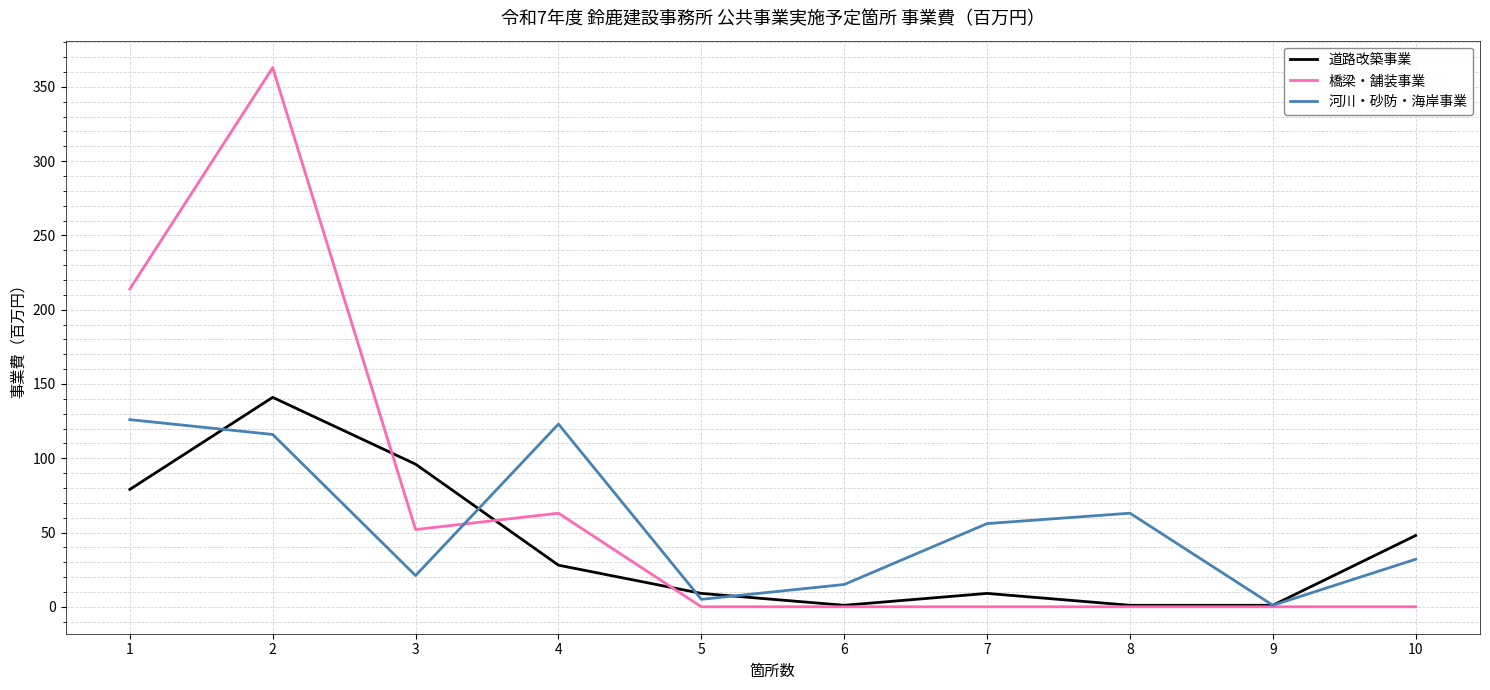

Rank the series by their maximum value, from lowest to highest.

河川・砂防・海岸事業, 道路改築事業, 橋梁・舗装事業